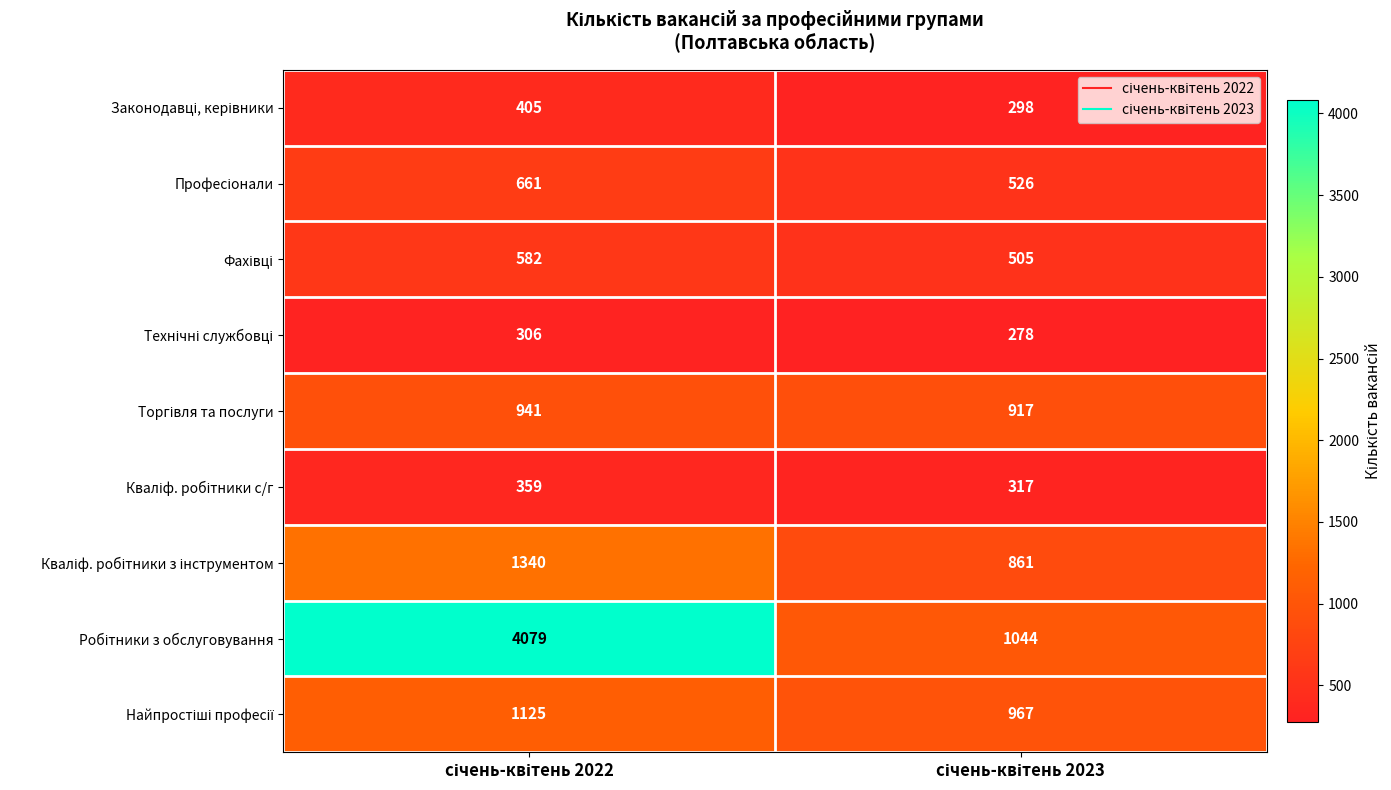

What is the smallest value displayed?

278